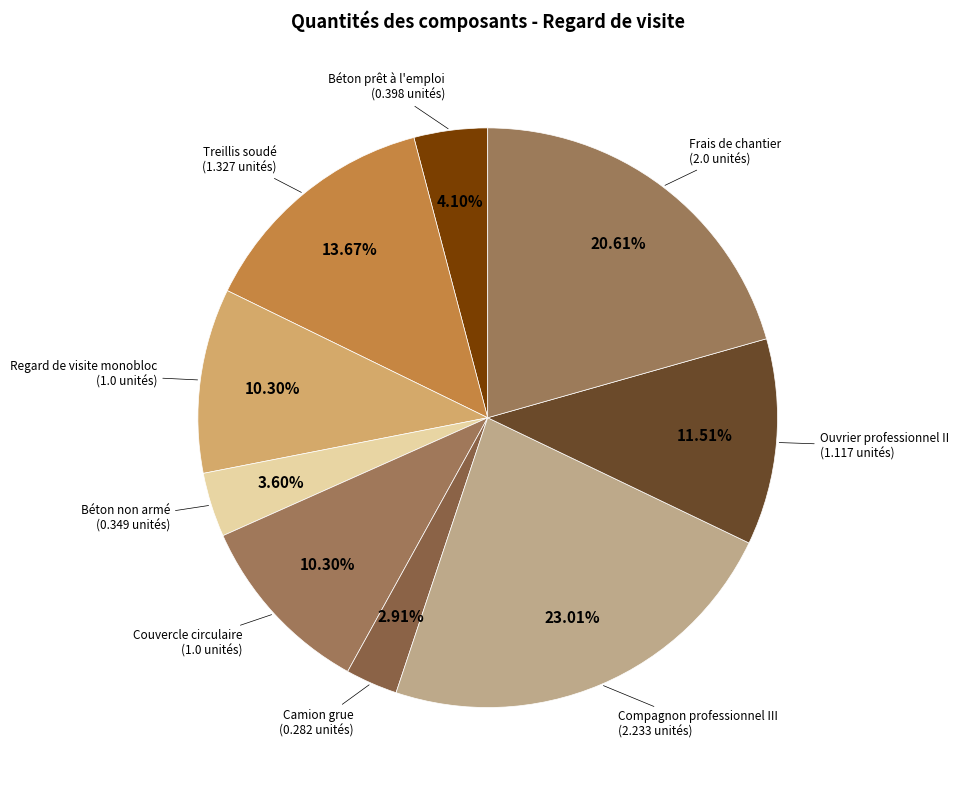

Count the number of slices in the pie.

9